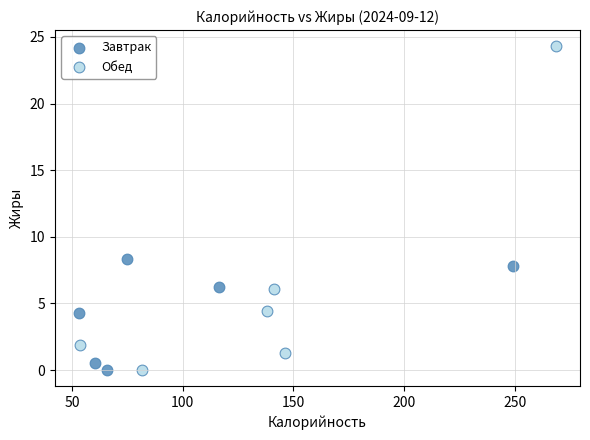

Which series contains the highest Y value?

Обед